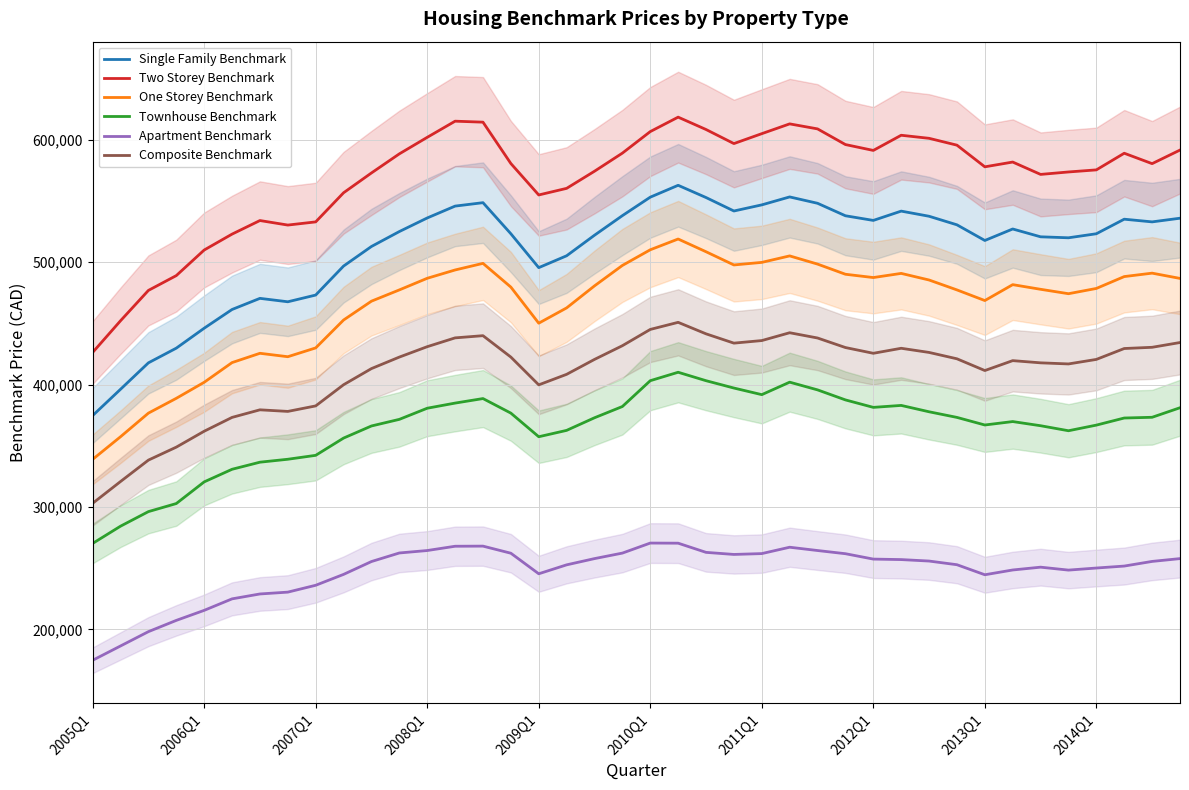

Is this an area chart (filled region under the line)?

No